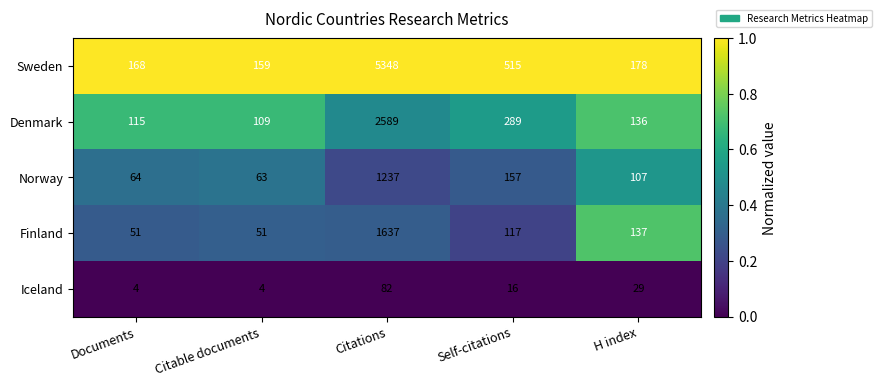

Which category has the lowest value in the Norway series?

Citable documents